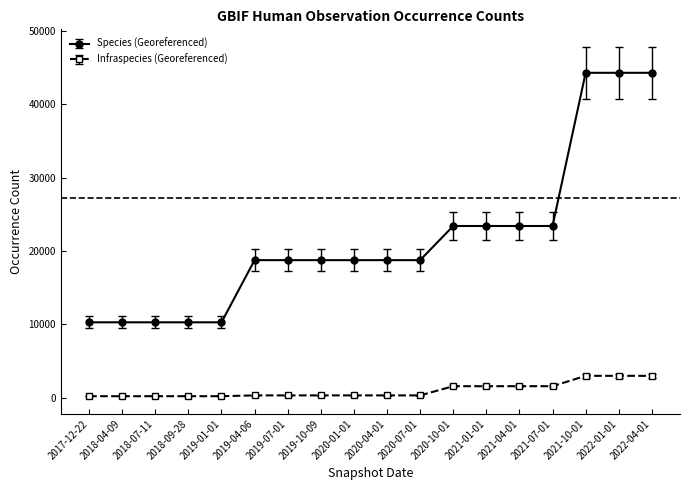

The value of Infraspecies (Georeferenced) at 2022-01-01 is 2994. True or false?

True